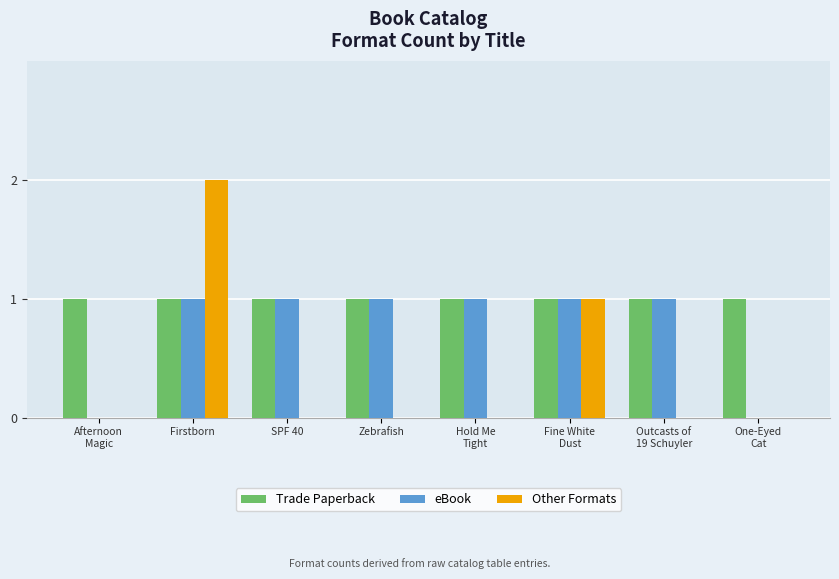

Is it true that eBook equals 0 at SPF 40?

False